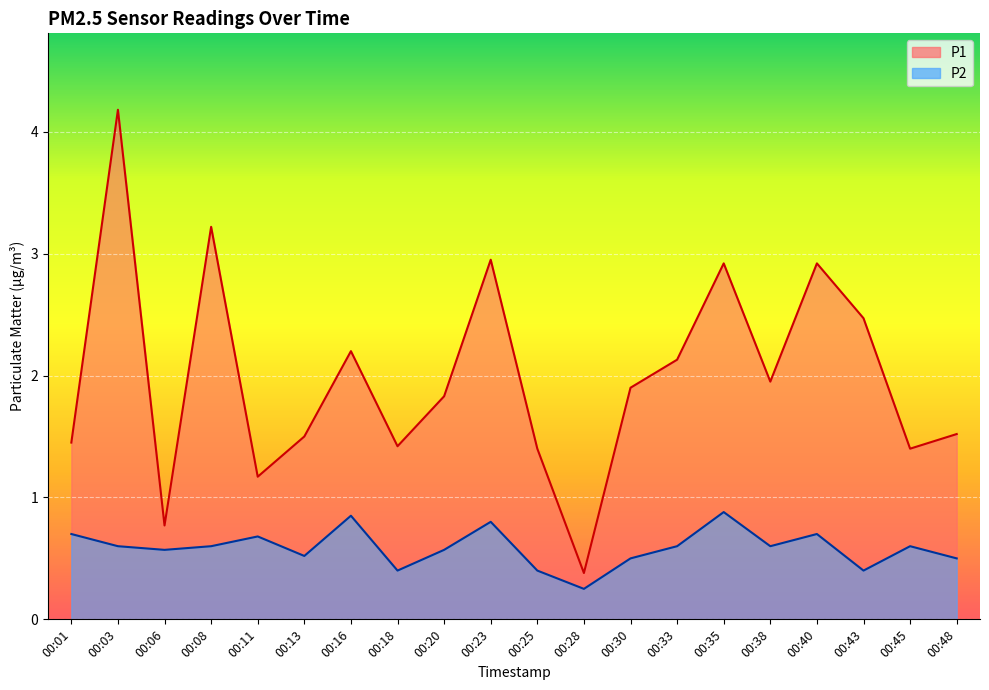

True or false: P2 and P1 intersect in this chart.

False